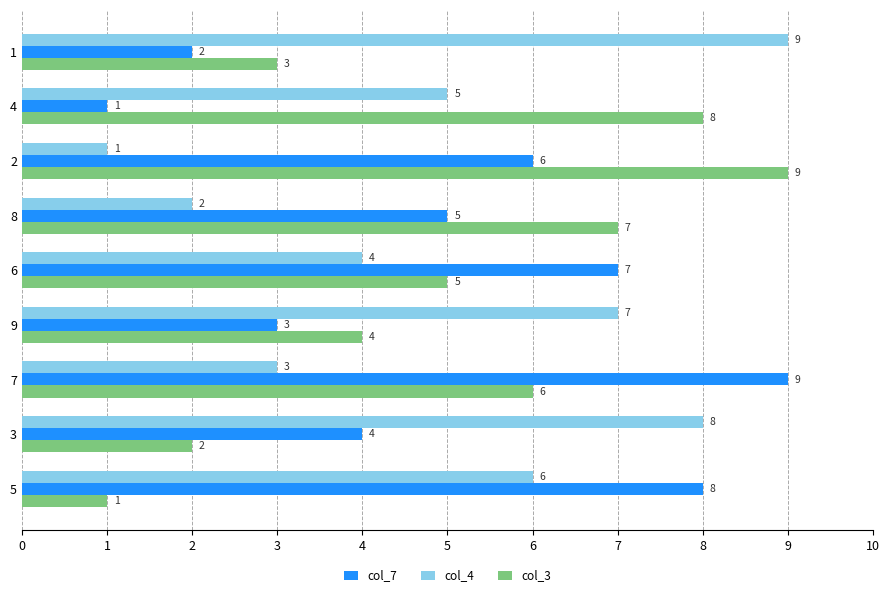

What is the maximum value shown in the chart?

9